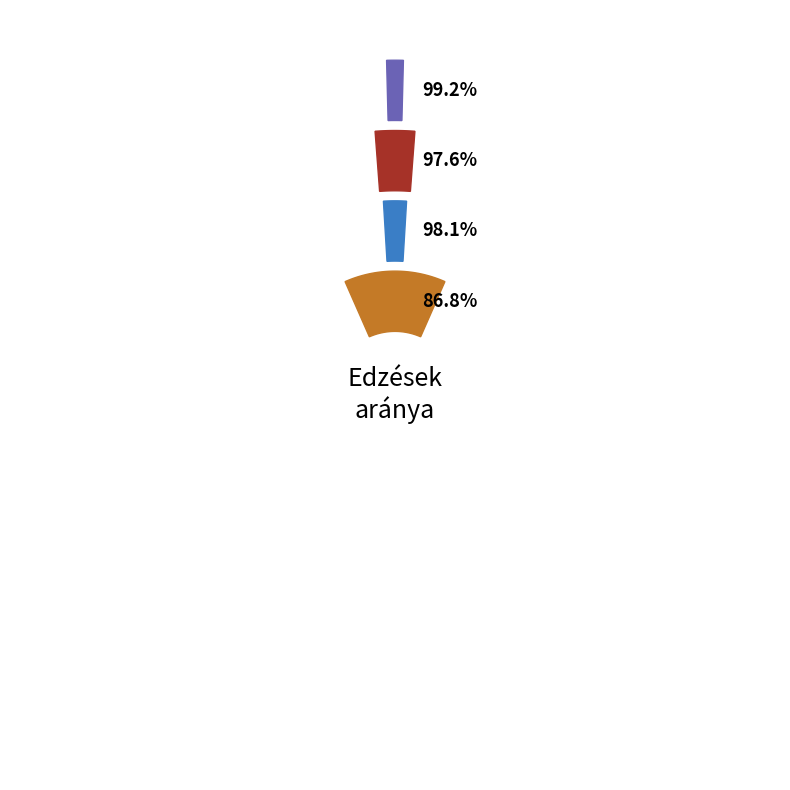

How many slices are in this pie chart?

4